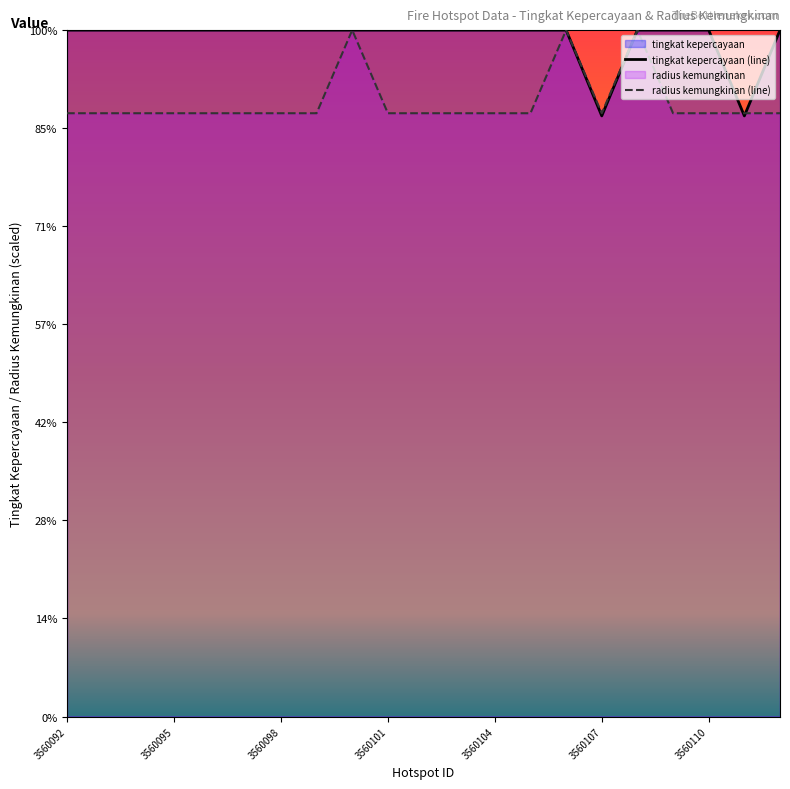

At which label is radius kemungkinan closest to 1315?

3560092